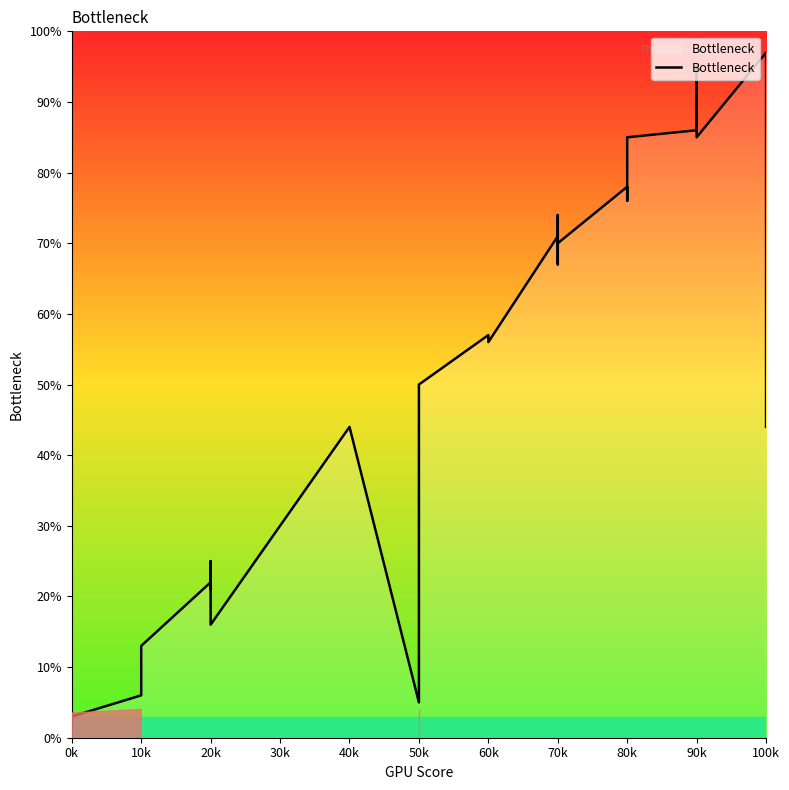

What is the difference between the values at 90k and 100k?

0.1